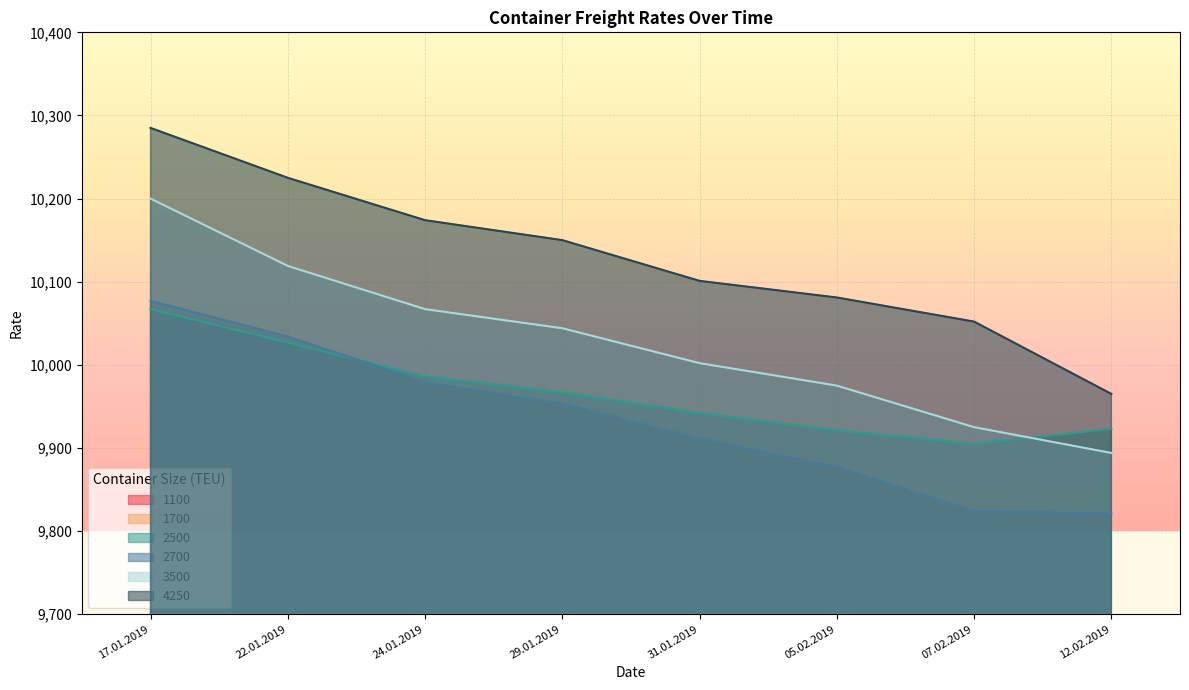

Is it true that 1700 equals 4781 at 05.02.2019?

False